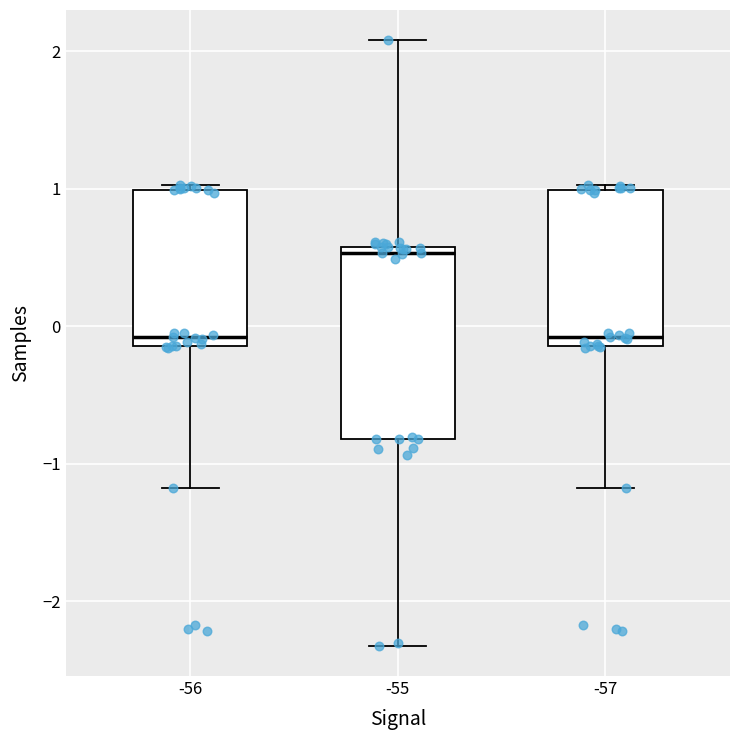

Which box is the tallest, from its lower edge to its upper edge?

-55